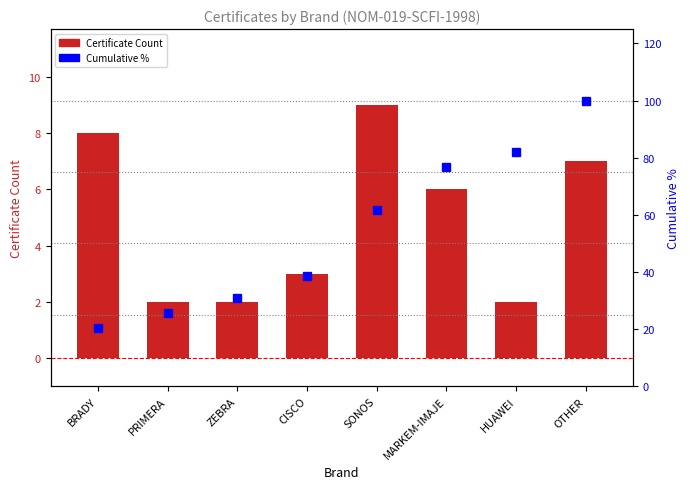

What is the difference between the Certificate Count values at OTHER and BRADY?

1.0